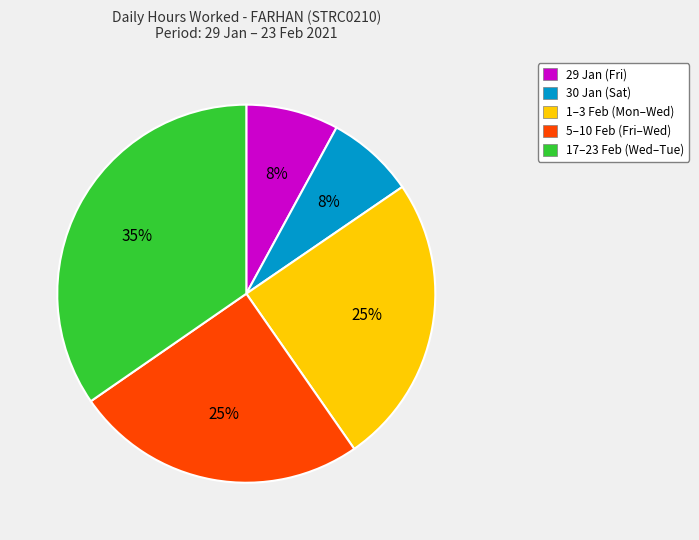

To the nearest percent, what is the average slice percentage?

20%